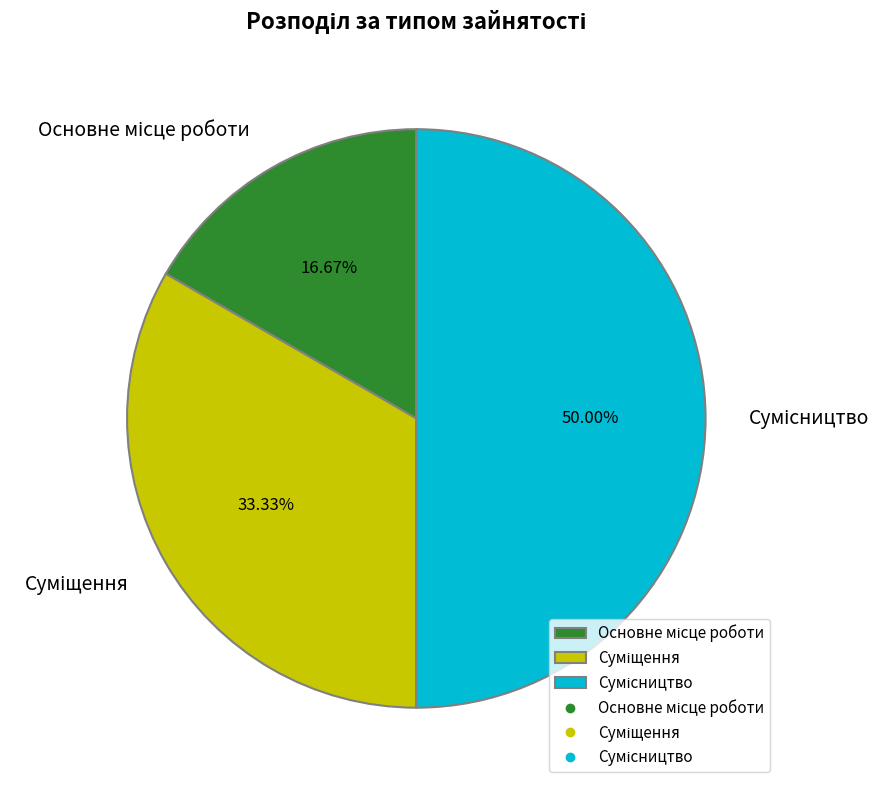

Rank the categories by value from lowest to highest.

Основне місце роботи, Суміщення, Сумісництво